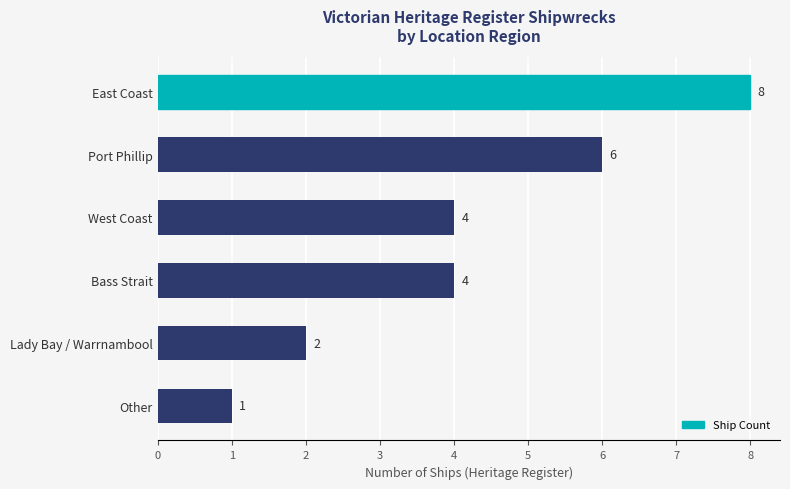

Reading bottom to top, list all the values displayed in this chart.

Other=1	Lady Bay / Warrnambool=2	Bass Strait=4	West Coast=4	Port Phillip=6	East Coast=8